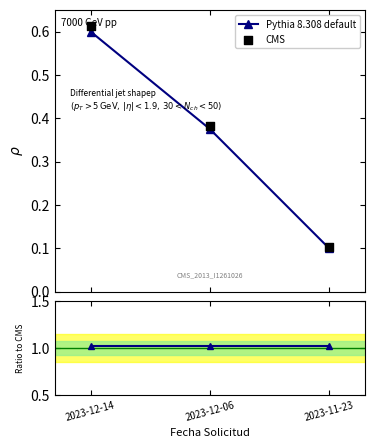

Is the value of Ratio to CMS at 2023-12-06 greater than the value of CMS at 2023-11-23?

Yes